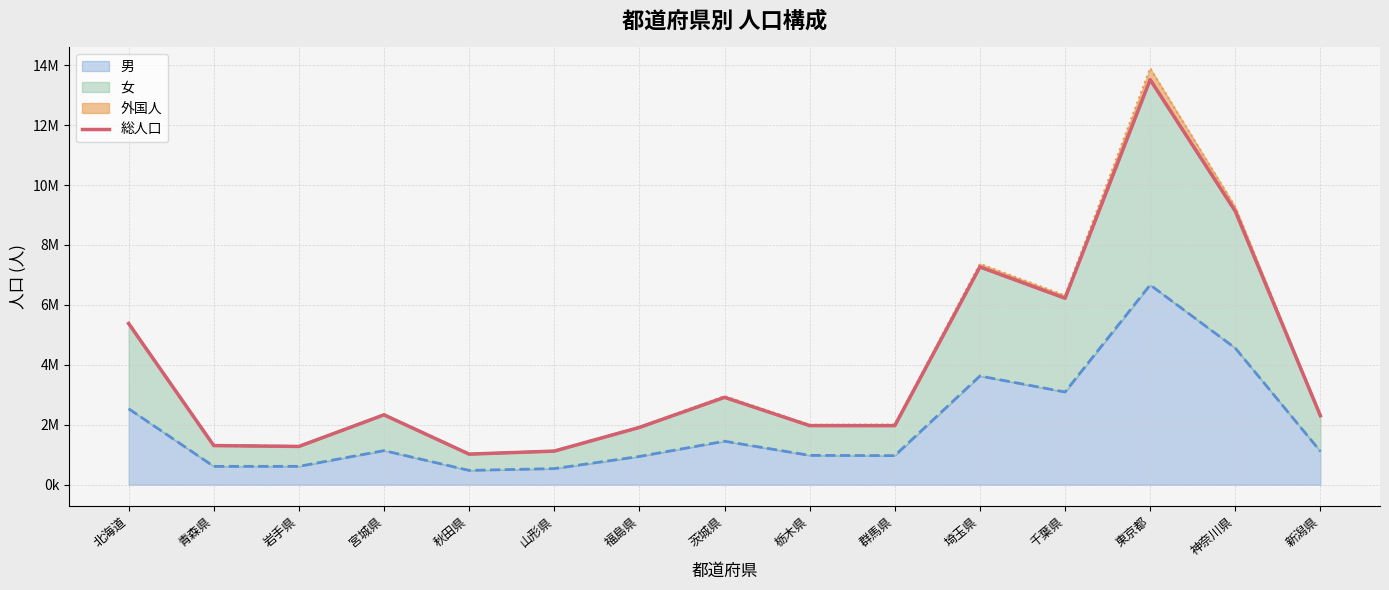

What is the minimum value shown in the chart?

1023119